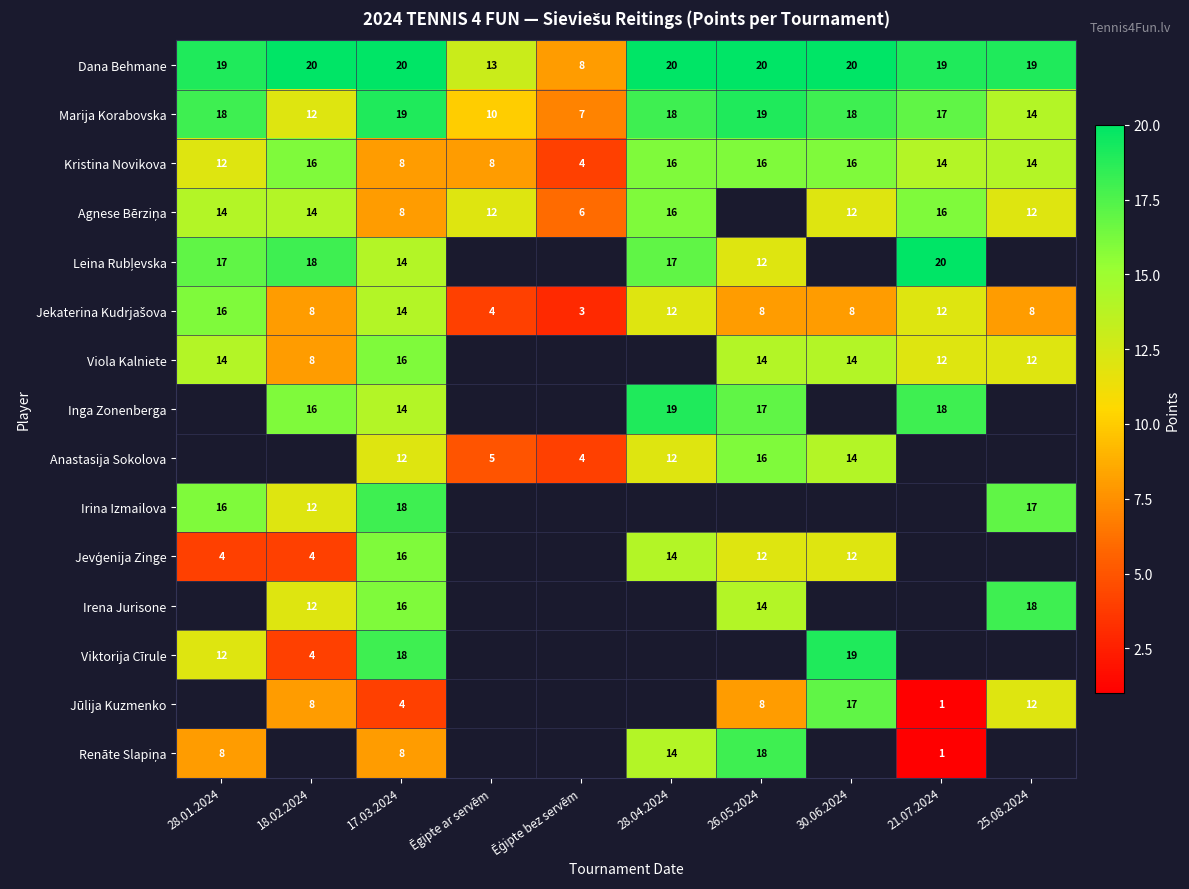

Is it true that Kristina Novikova equals 8 at Ēgipte ar servēm?

True